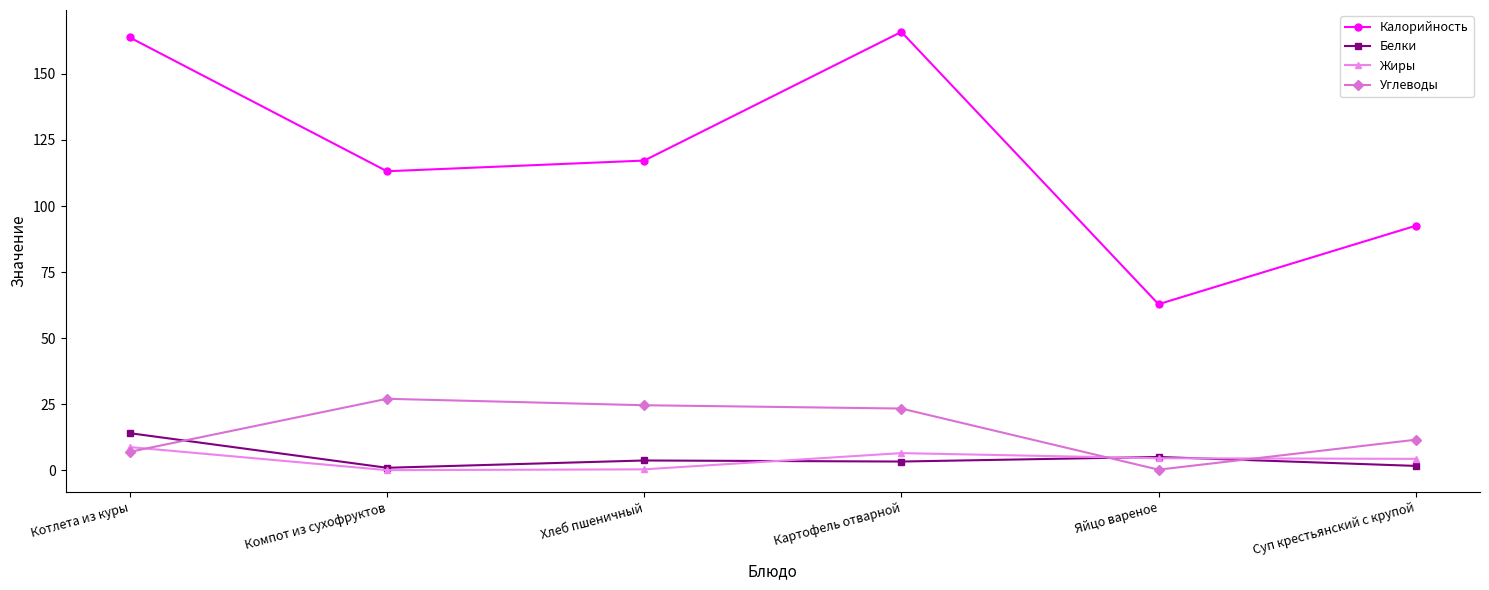

Does the chart have visible grid lines?

No